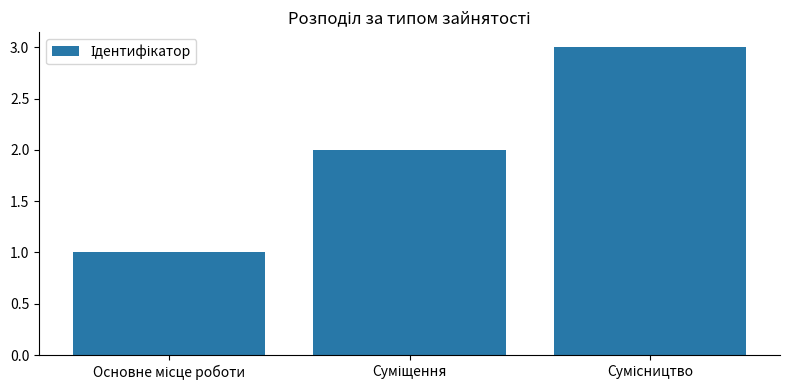

What is the sum of all values?

6